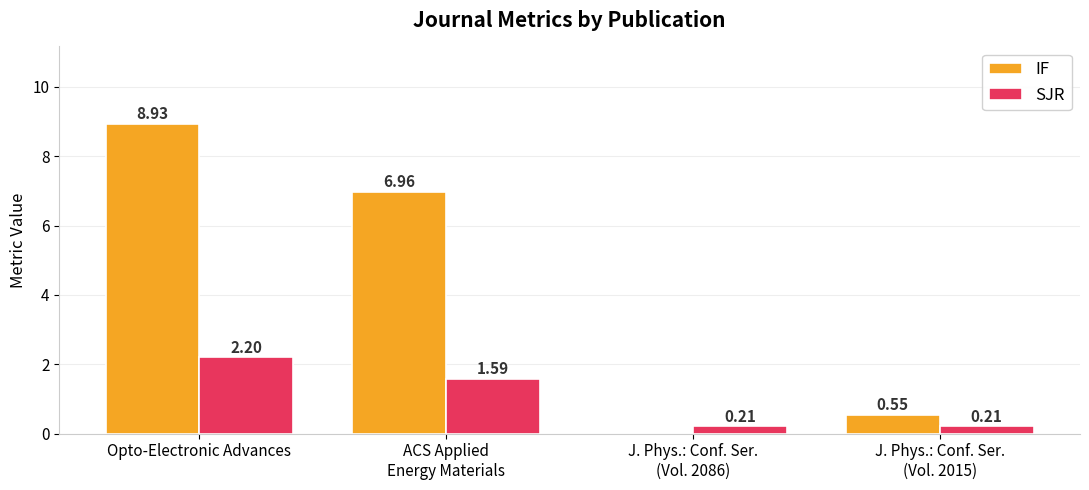

How many categories are shown in the chart?

4